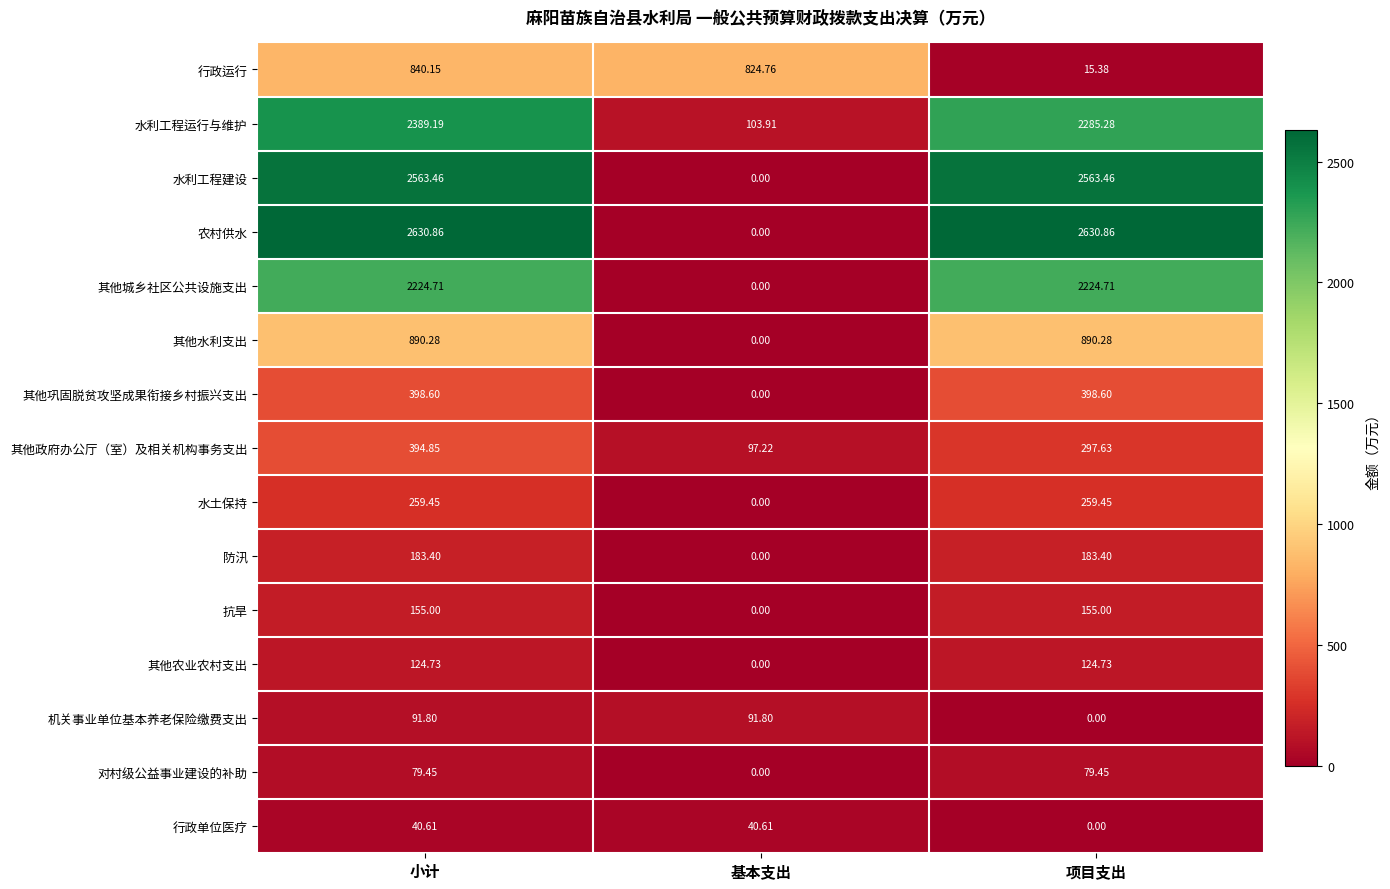

At which label does 水利工程运行与维护 reach its minimum?

基本支出